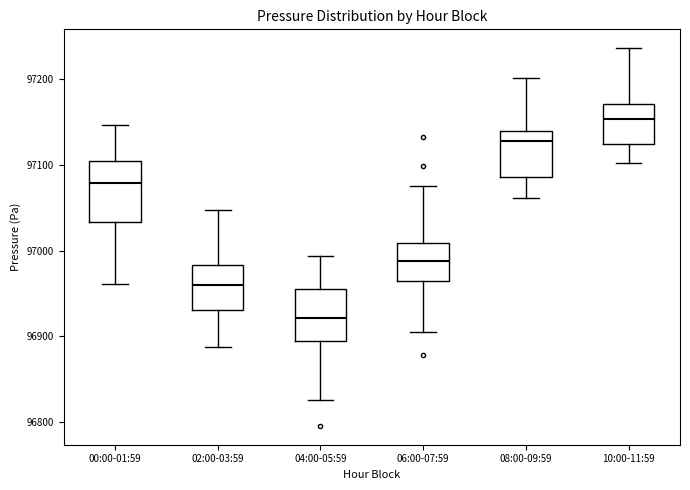

Comparing the boxes themselves (not the whiskers), which one is the tallest?

00:00-01:59